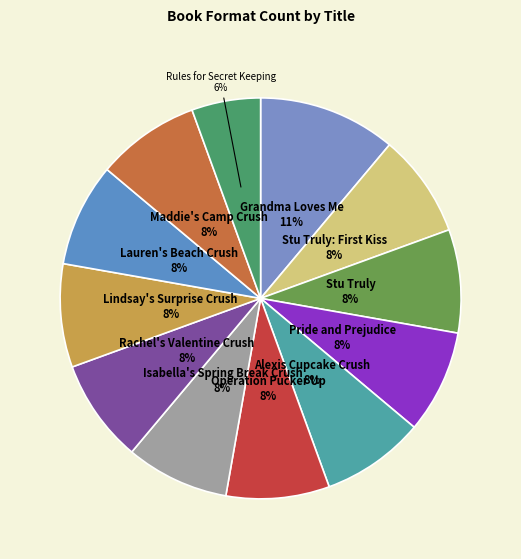

How many slices are in this pie chart?

12